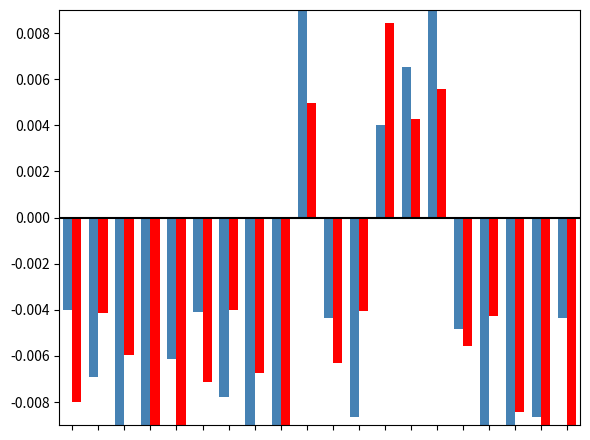

How many groups of bars are there?

20